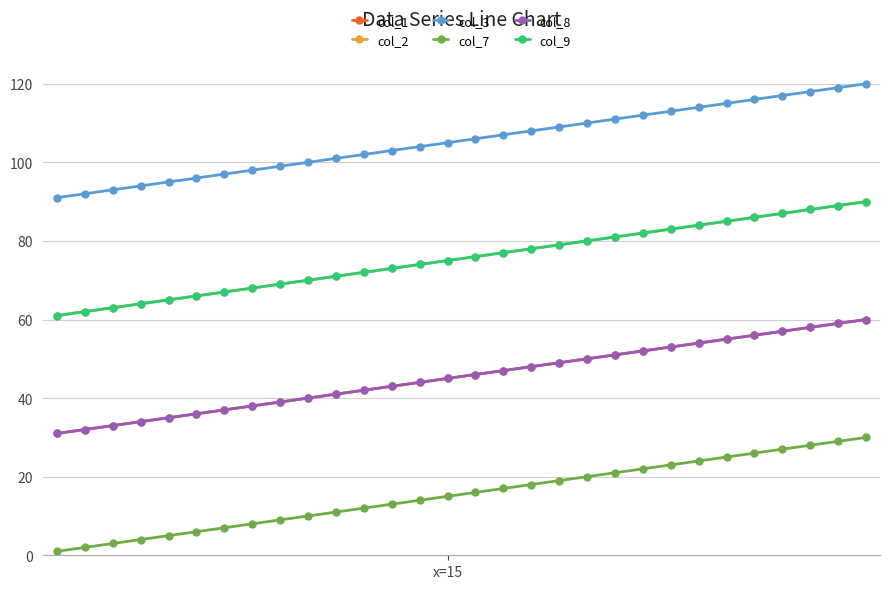

Does the chart have visible grid lines?

Yes